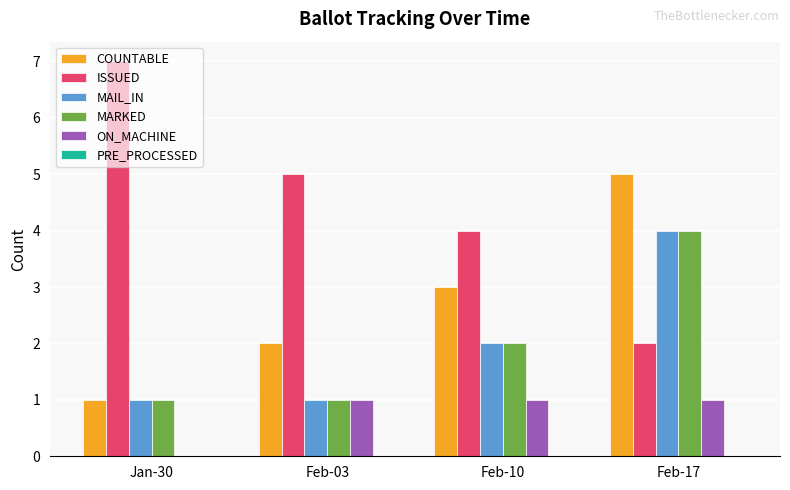

What is the sum of all MAIL_IN values?

8